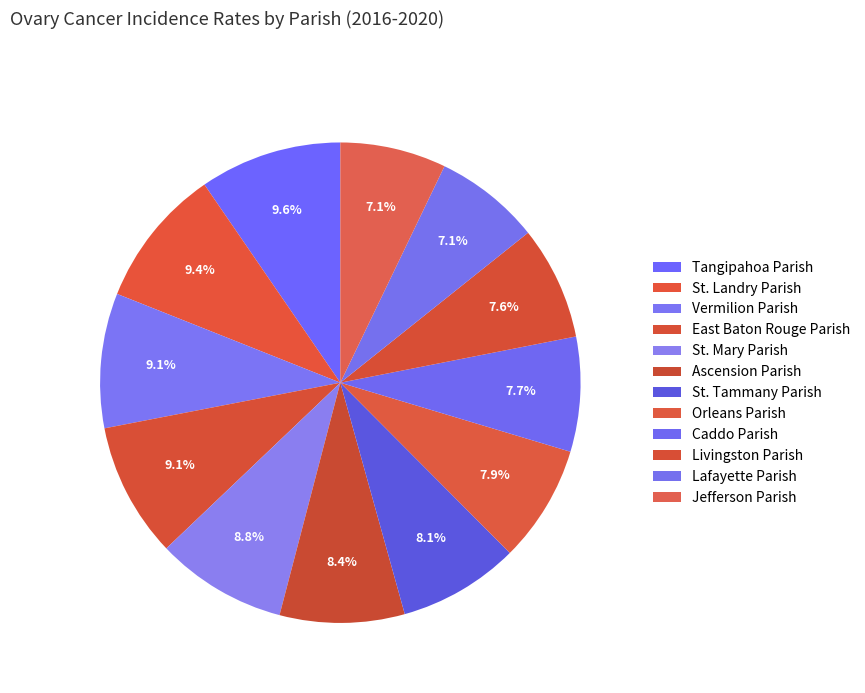

True or false: St. Mary Parish accounts for 14% of the total.

False